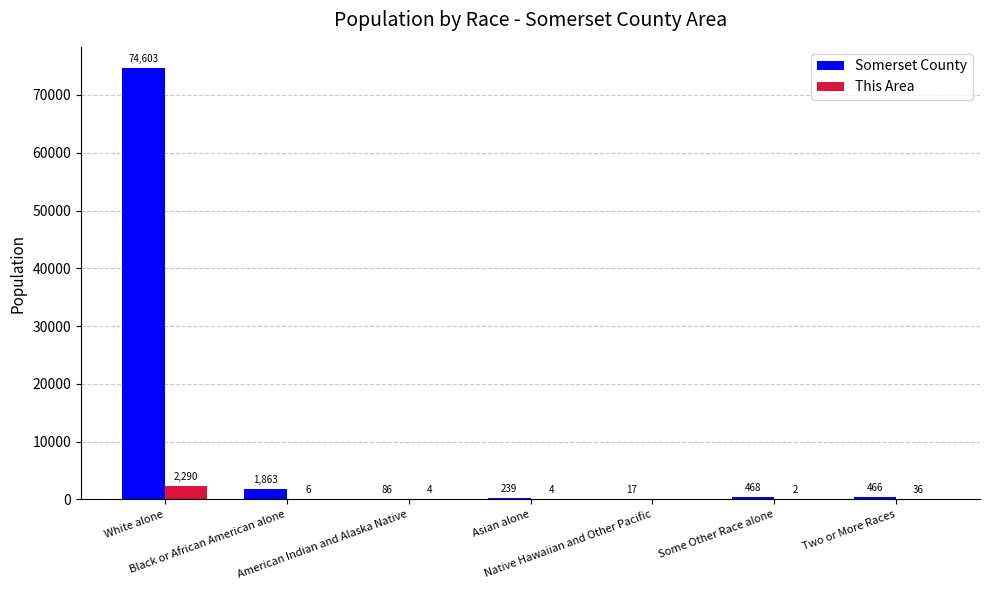

What are all the series names shown in the legend?

Somerset County, This Area